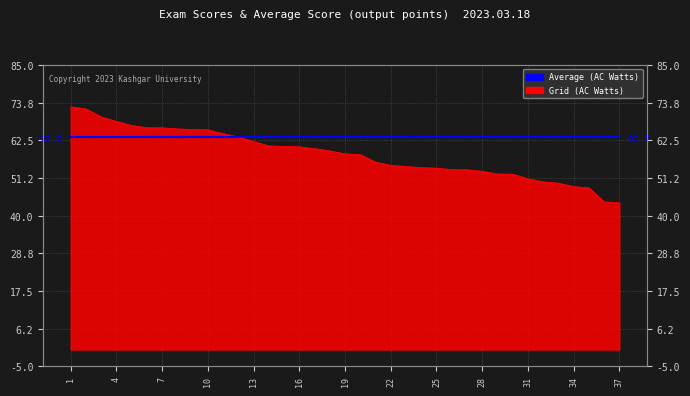

What is the minimum value shown in the chart?

43.8